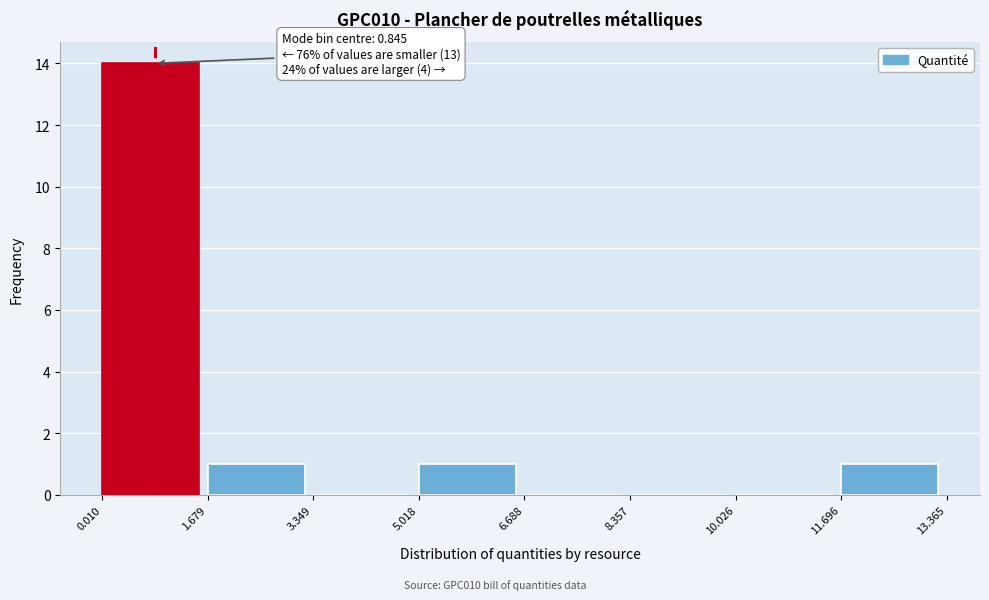

Over which range of the x-axis is the bar tallest?

0.010 to 1.679